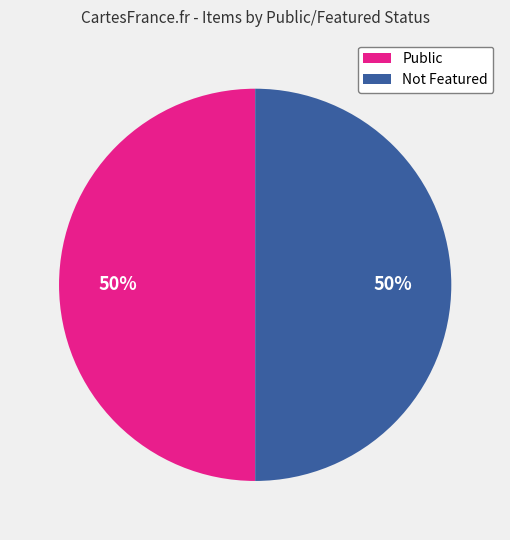

To the nearest percent, what percentage of the pie is Not Featured?

50%